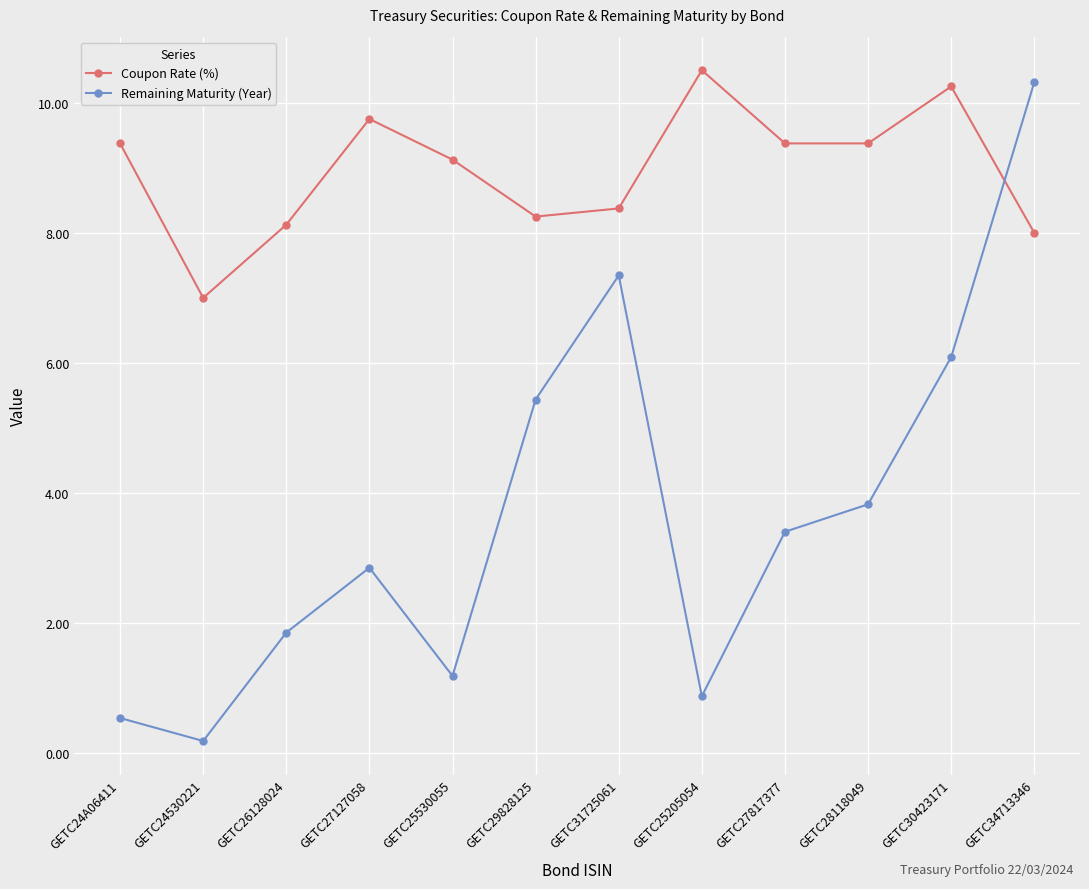

What is the difference between the highest and lowest values at GETC27127058?

6.9